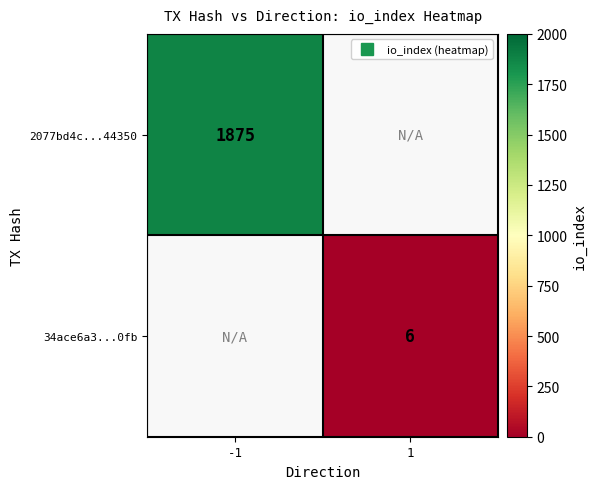

Is the value of 2077bd4c...44350 at -1 greater than the value of 34ace6a3...0fb at 1?

Yes